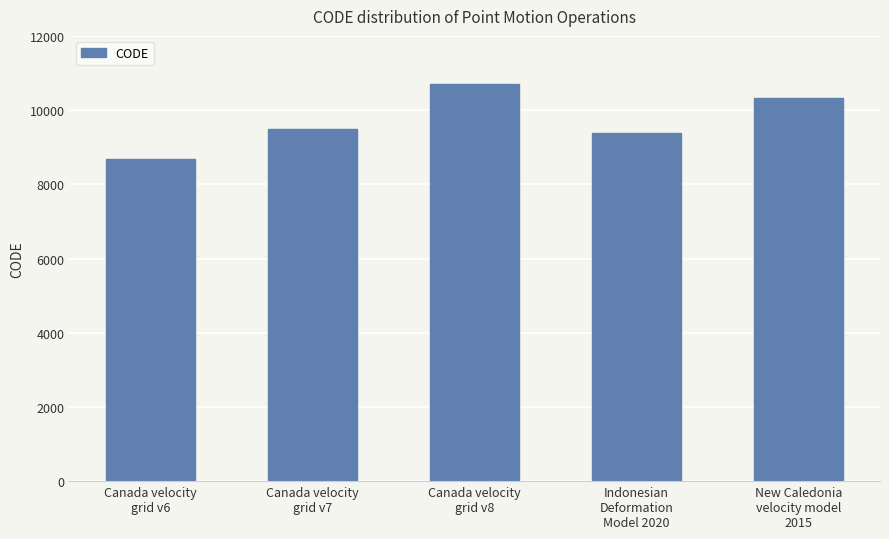

The value at Canada velocity
grid v6 is 13086. True or false?

False